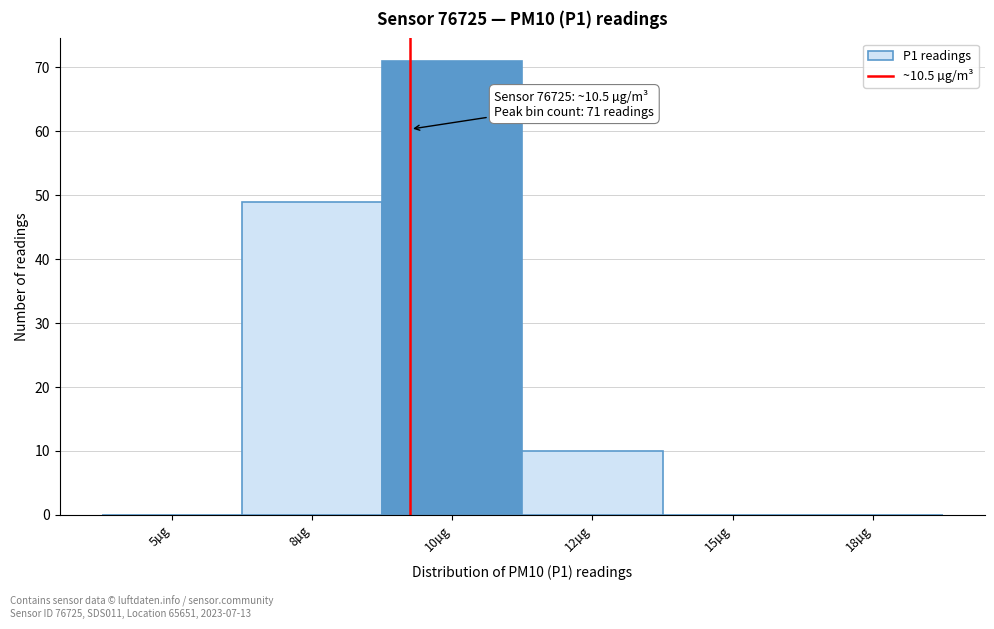

Reading right to left, what are all the values shown in this chart?

18µg=0	15µg=0	12µg=10	10µg=71	8µg=49	5µg=0